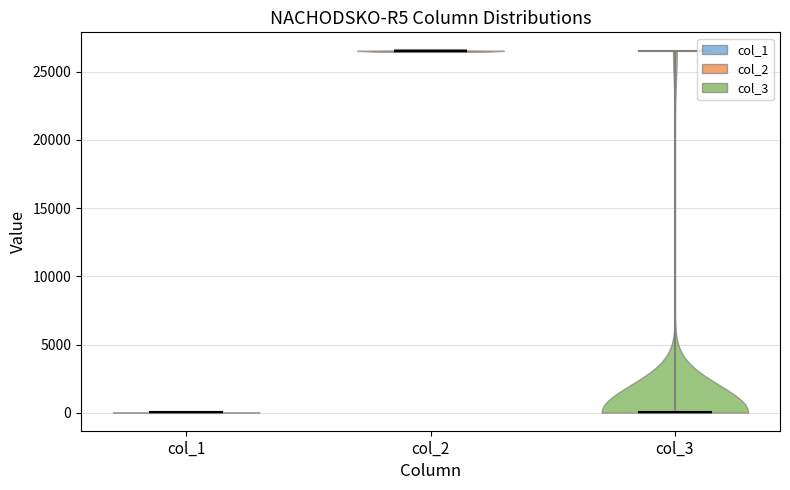

What is the highest point the violin for col_3 reaches on the y-axis? The values are not printed on the chart, so give them approximately, as read against the axis.

26500